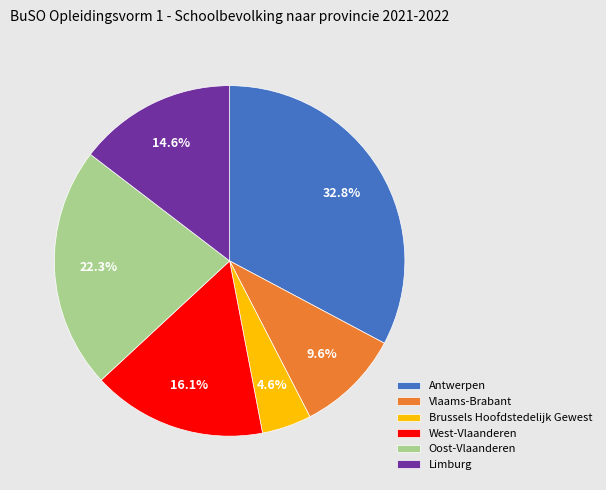

Rank the categories by value from highest to lowest.

Antwerpen, Oost-Vlaanderen, West-Vlaanderen, Limburg, Vlaams-Brabant, Brussels Hoofdstedelijk Gewest